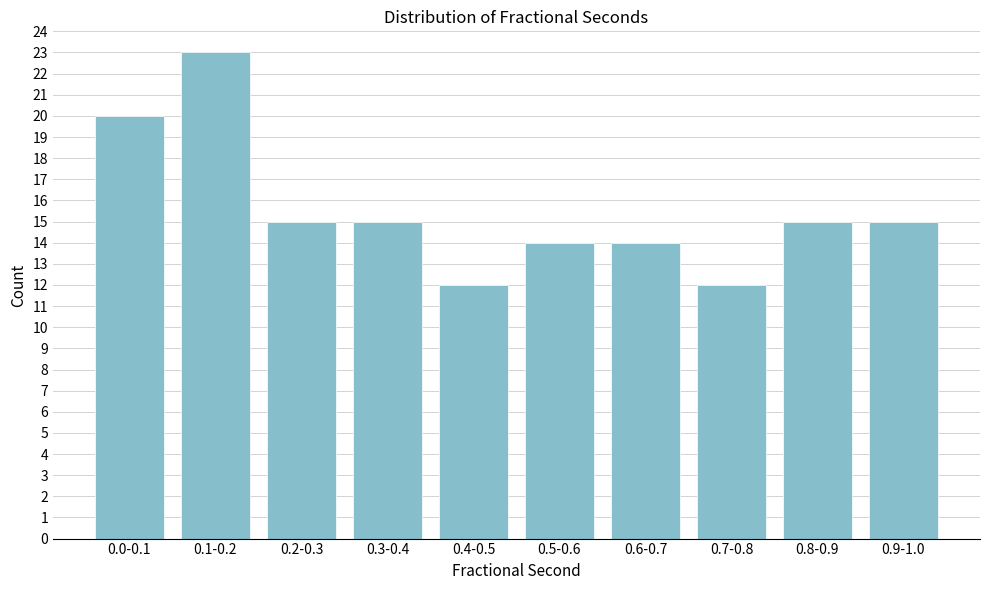

Reading left to right, extract all data points from this chart.

20	23	15	15	12	14	14	12	15	15